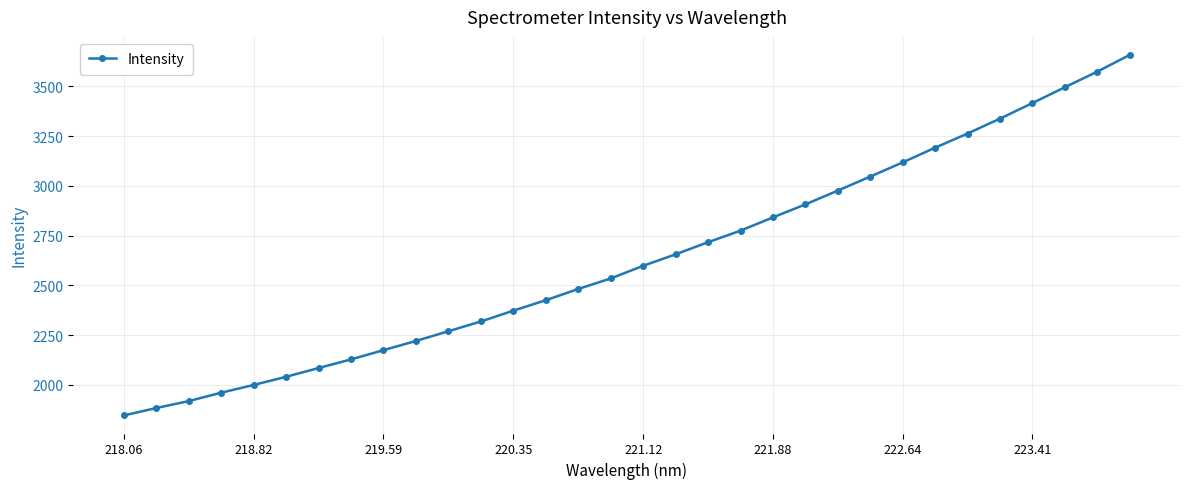

What is the value of the 15th point from the left?

2482.0